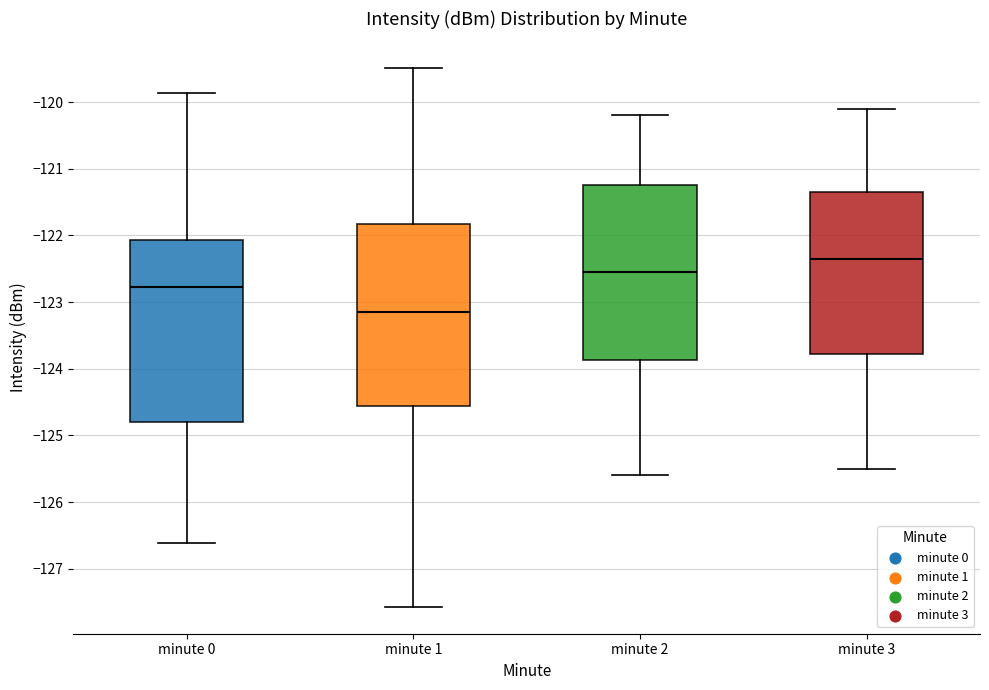

Reading left to right, read every box against the y-axis: the position of its median line, the range the box covers, and the ends of its whiskers. The values are not printed on the chart, so give them approximately, as read against the axis.

minute 0: median -122.8, box -124.8 to -122.1, whiskers -126.6 to -119.9
minute 1: median -123.1, box -124.6 to -121.8, whiskers -127.6 to -119.5
minute 2: median -122.5, box -123.9 to -121.2, whiskers -125.6 to -120.2
minute 3: median -122.3, box -123.8 to -121.3, whiskers -125.5 to -120.1